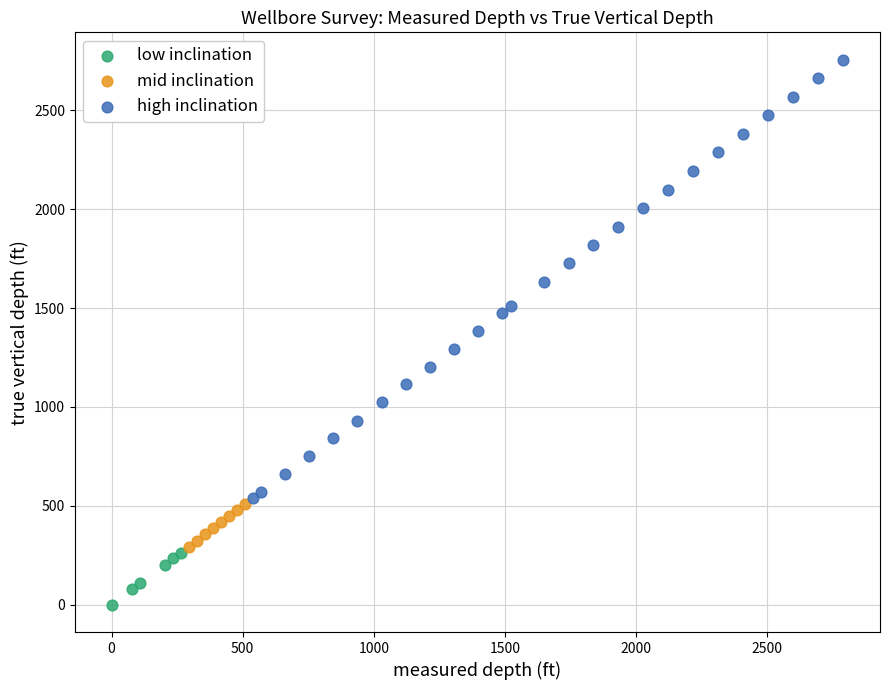

Which series reaches the maximum Y coordinate?

high inclination